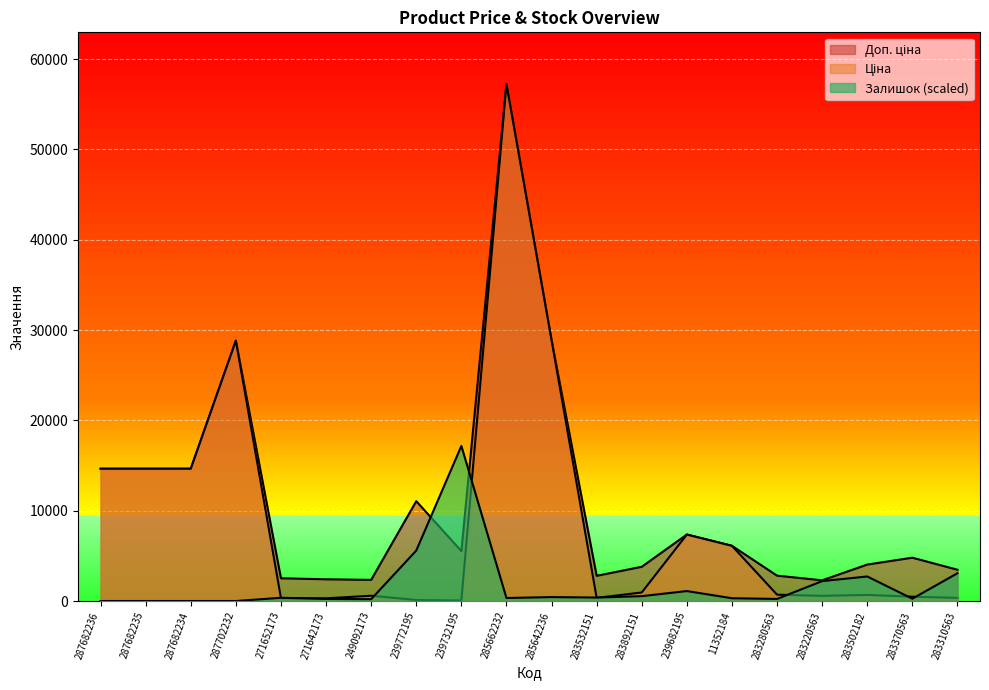

At which category does Ціна reach its first local peak?

287702232